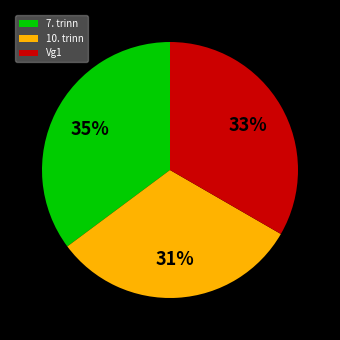

What is the largest slice in the pie chart?

7. trinn